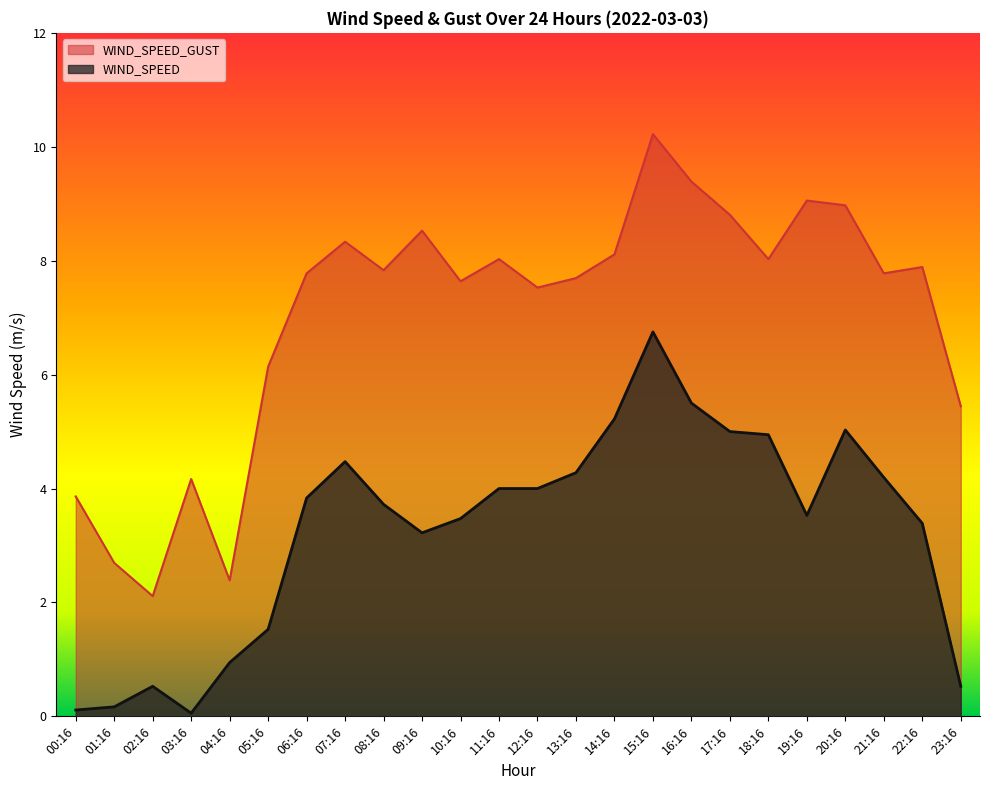

Which series has the widest spread of values?

WIND_SPEED_GUST